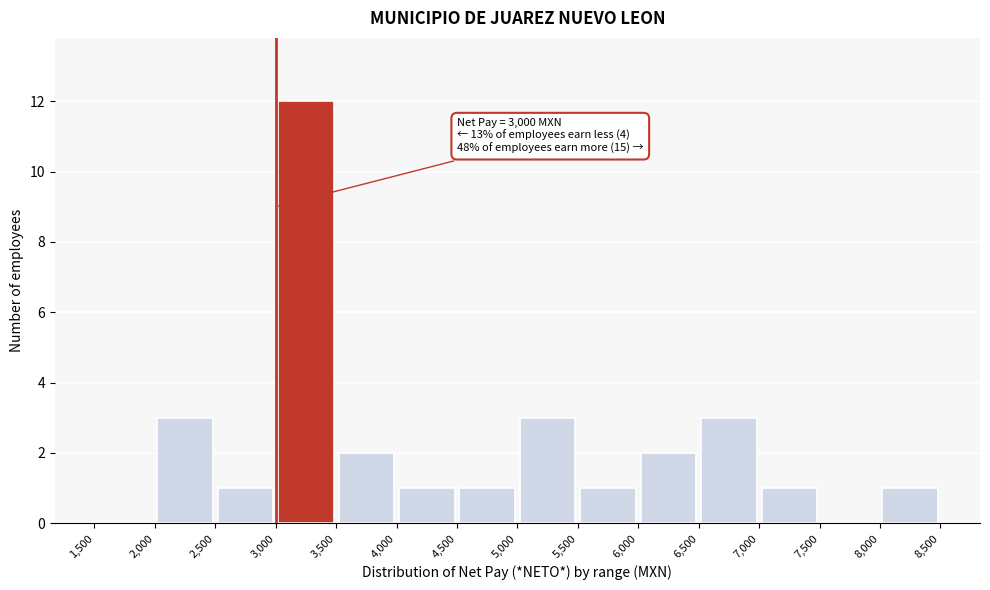

Over which range of the x-axis is the bar tallest?

3,000 to 3,500